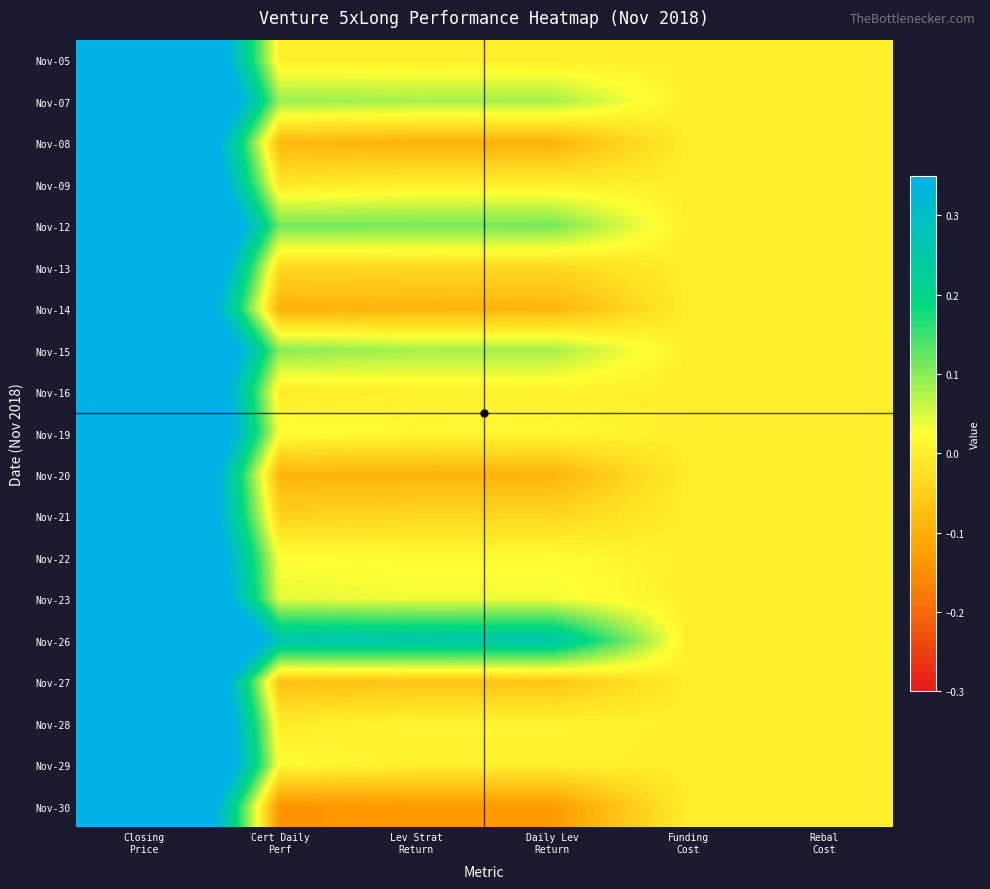

At which category is the sum across all series the highest?

Closing
Price